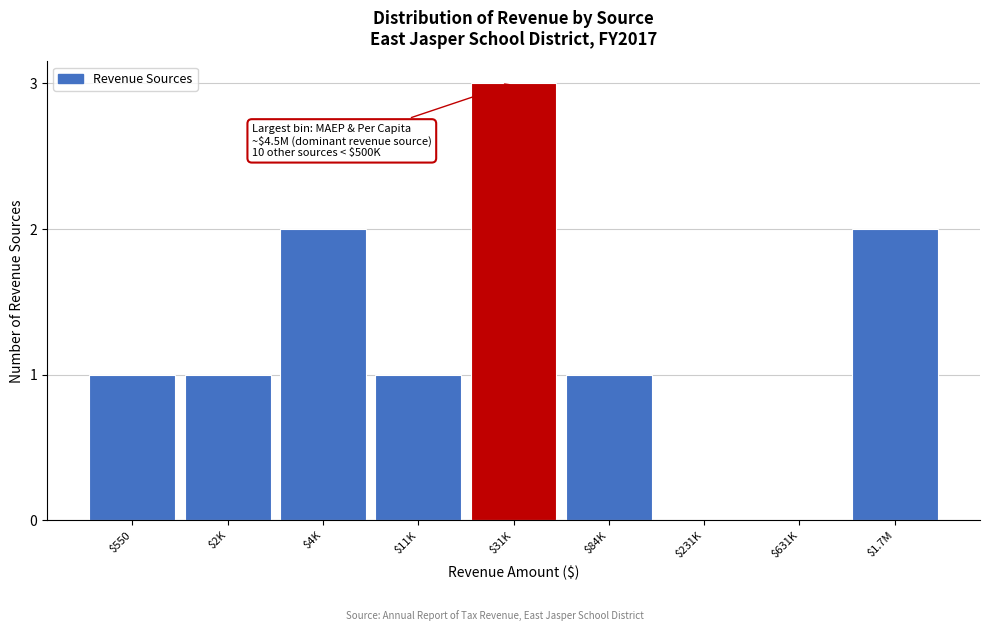

What is the sum of all values?

11